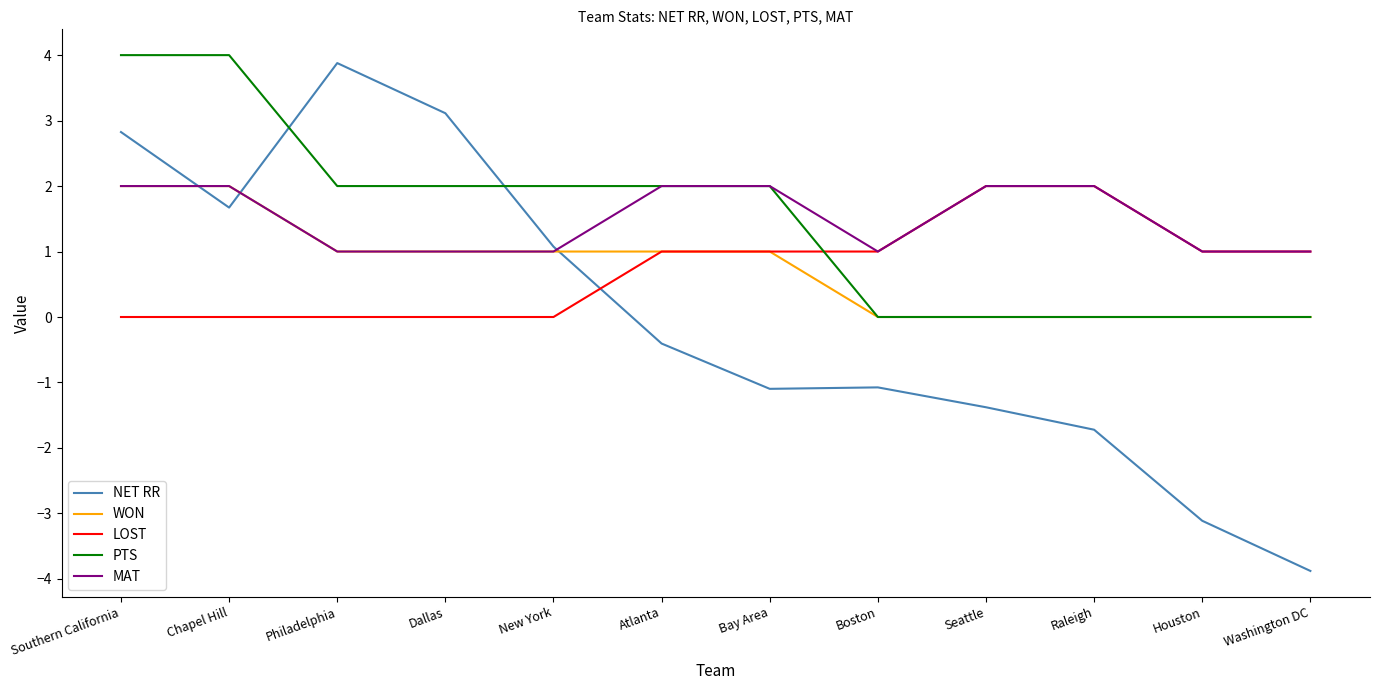

True or false: PTS and LOST cross at least once.

True